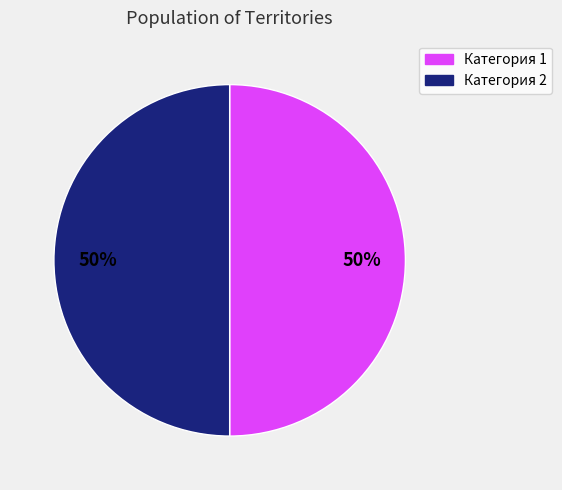

To the nearest percent, what is the average slice percentage?

50%